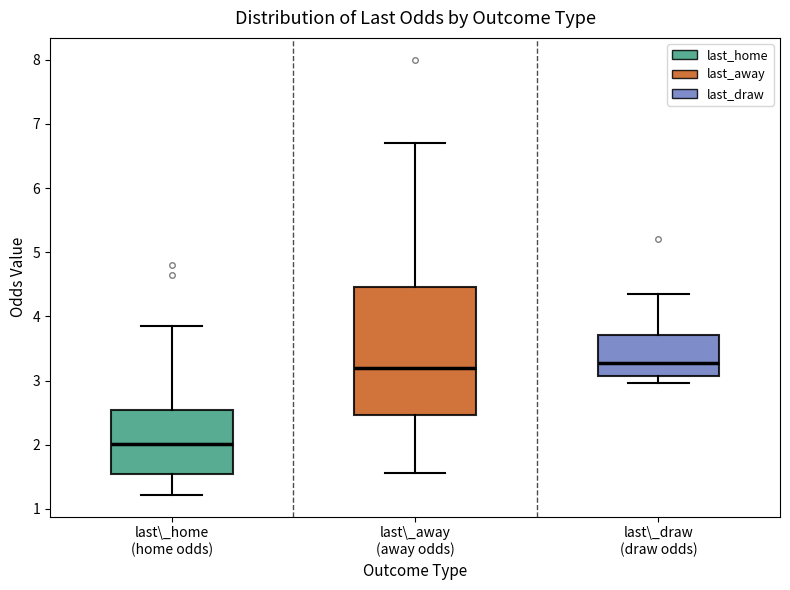

Reading left to right, transcribe this box plot: for each box, give where its median line is, the range the box spans, and where its two whiskers end, as read against the y-axis. The values are not printed on the chart, so give them approximately, as read against the axis.

last\_home (home odds): median 2.0, box 1.6 to 2.5, whiskers 1.2 to 3.9
last\_away (away odds): median 3.2, box 2.5 to 4.5, whiskers 1.6 to 6.7
last\_draw (draw odds): median 3.3, box 3.1 to 3.7, whiskers 3.0 to 4.4